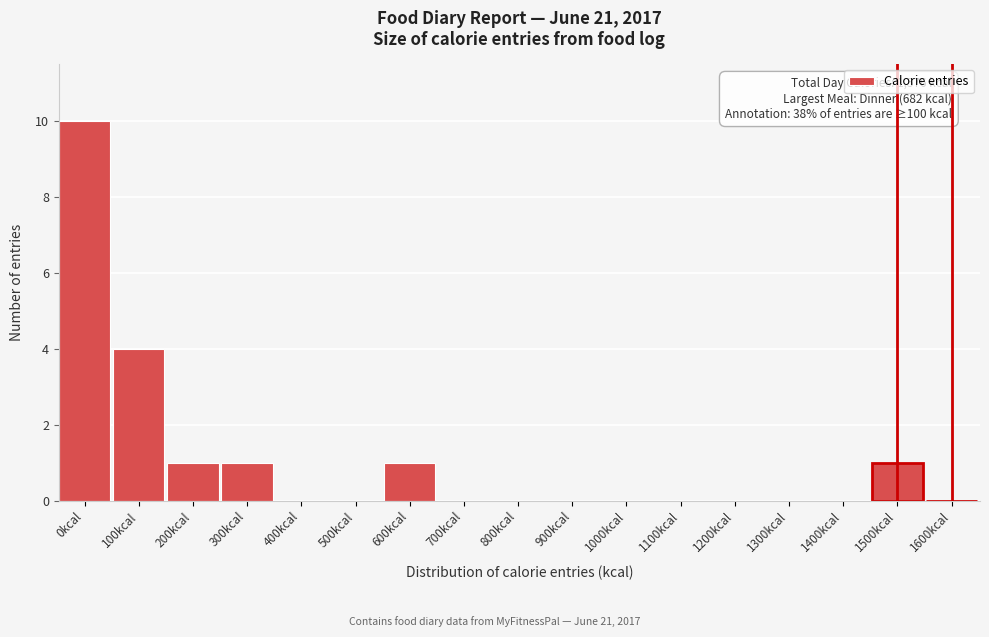

Reading left to right, extract all data points from this chart.

0kcal=10	100kcal=4	200kcal=1	300kcal=1	400kcal=0	500kcal=0	600kcal=1	700kcal=0	800kcal=0	900kcal=0	1000kcal=0	1100kcal=0	1200kcal=0	1300kcal=0	1400kcal=0	1500kcal=1	1600kcal=0